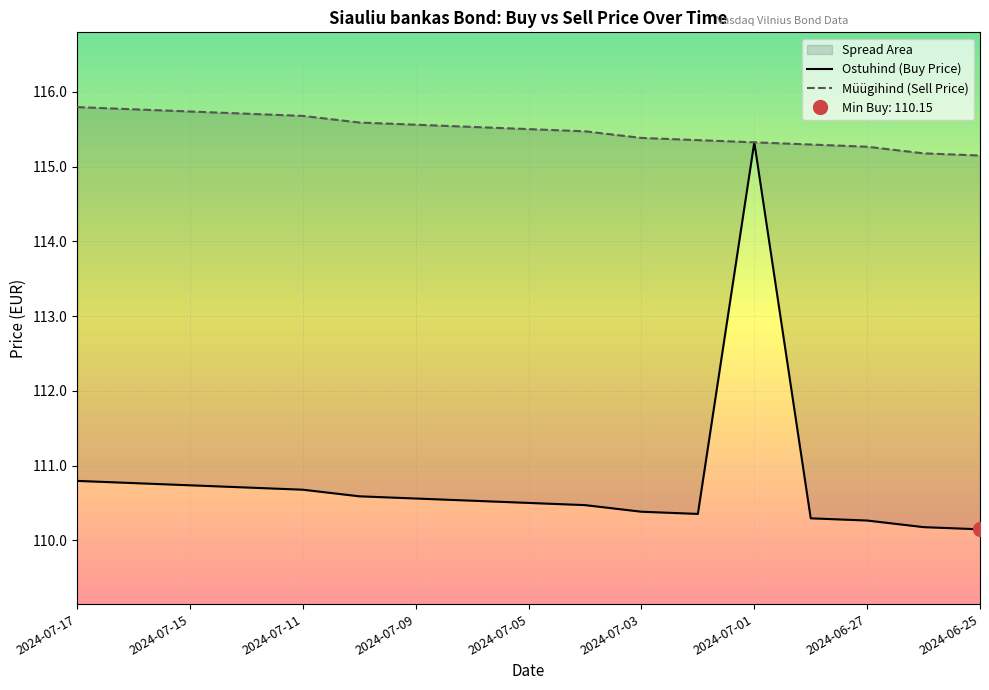

In Ostuhind (Buy Price), how many points are higher than both neighbors (excluding endpoints)?

1